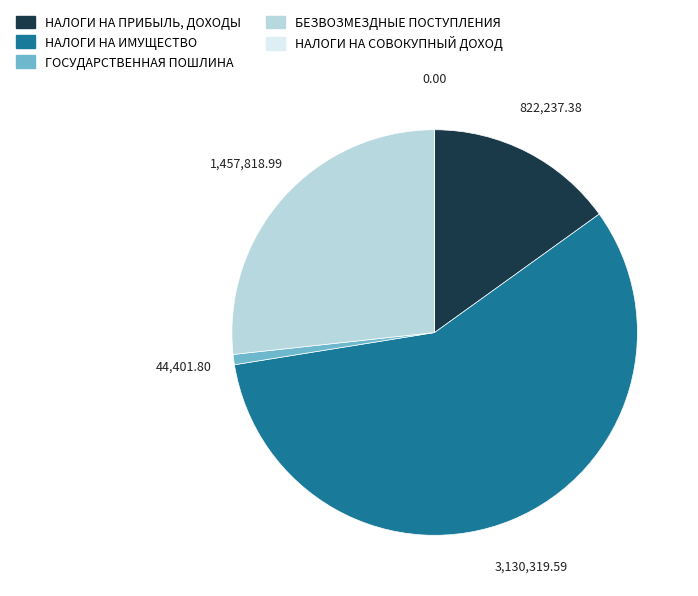

Which has a higher value, ГОСУДАРСТВЕННАЯ ПОШЛИНА or БЕЗВОЗМЕЗДНЫЕ ПОСТУПЛЕНИЯ?

БЕЗВОЗМЕЗДНЫЕ ПОСТУПЛЕНИЯ